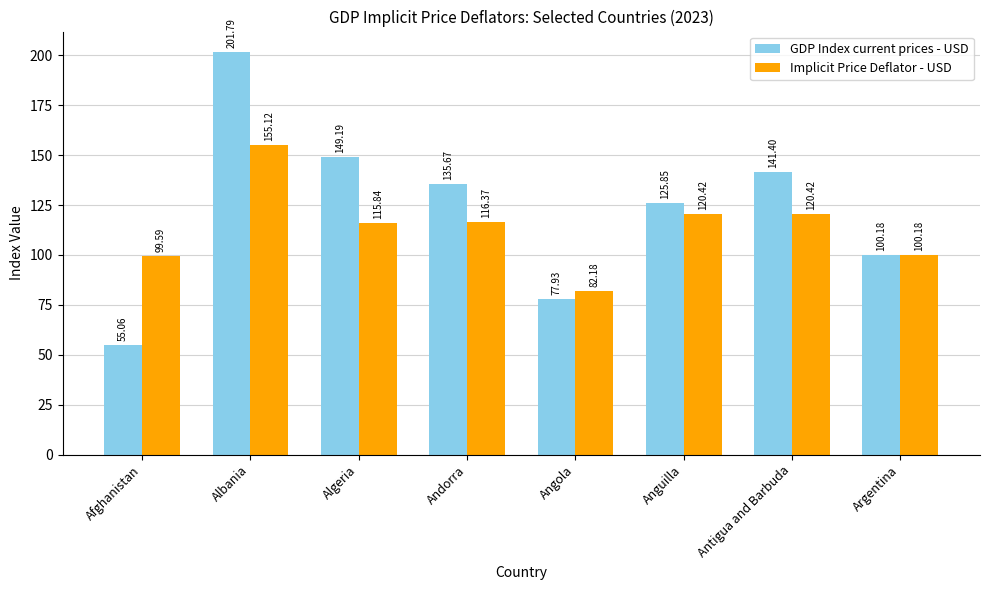

What are all the series names shown in the legend?

GDP Index current prices - USD, Implicit Price Deflator - USD